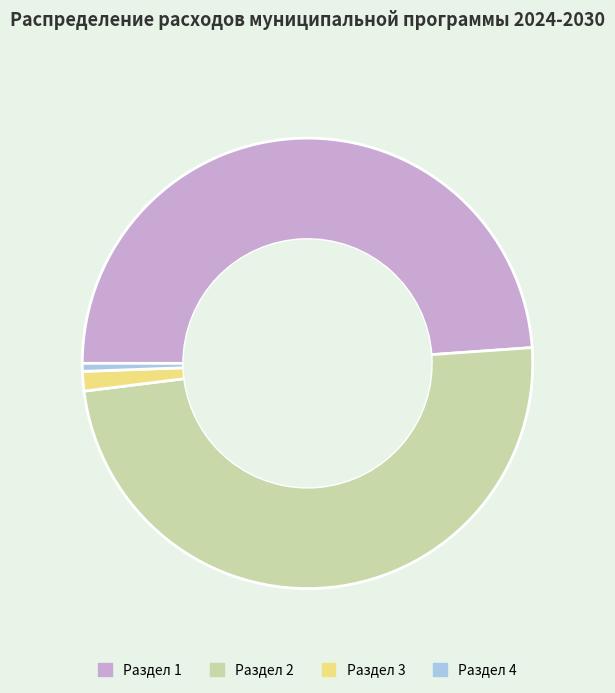

True or false: Раздел 3 accounts for 1% of the total.

True